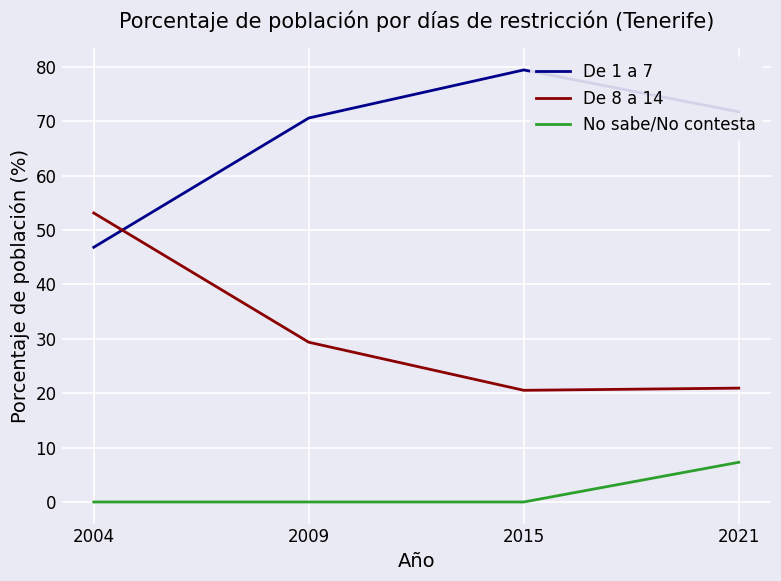

At how many categories does at least one series exceed 6?

4